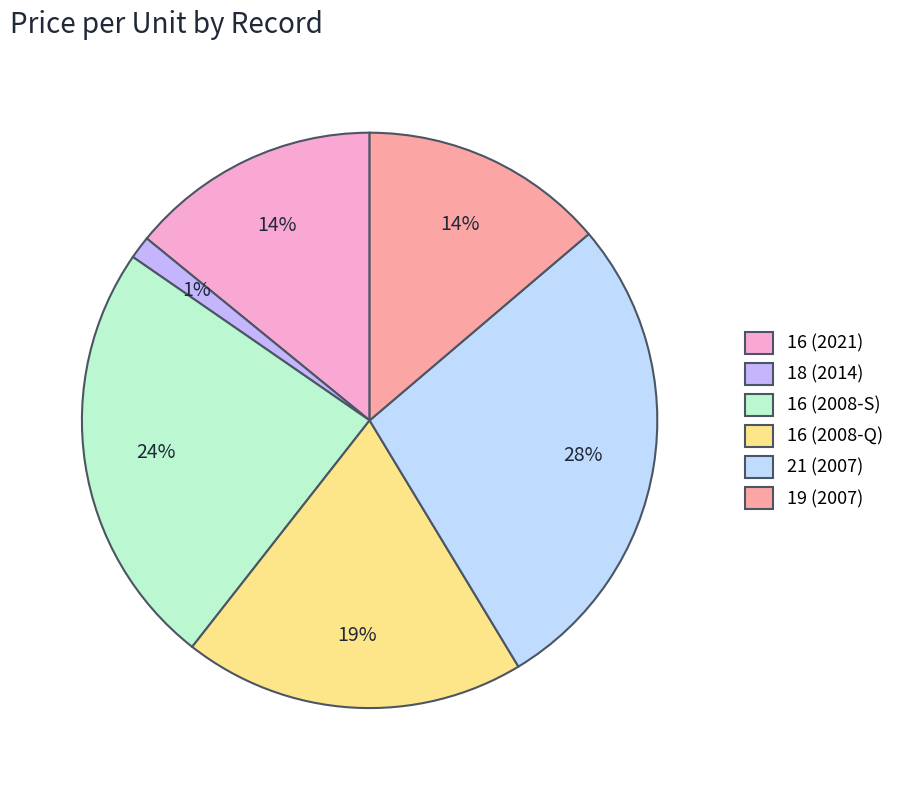

To the nearest percent, what is the combined percentage of 16 (2021) and 16 (2008-S)?

38%